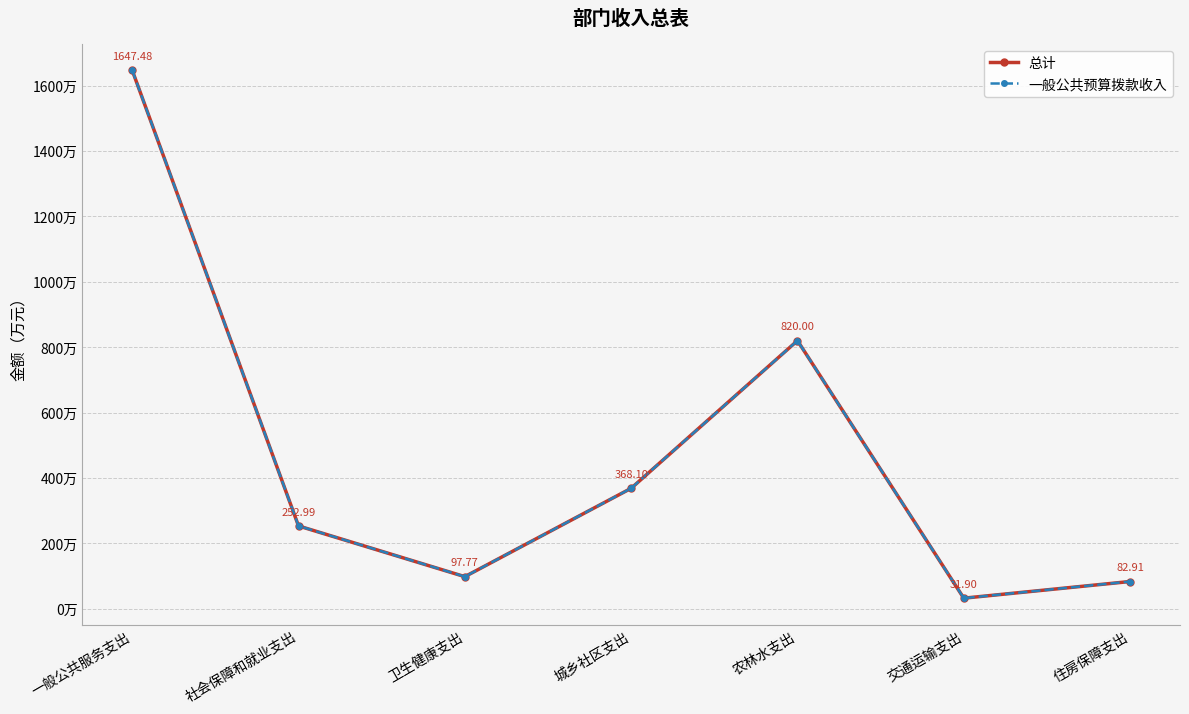

What is the lowest value of the 总计 series?

31.9